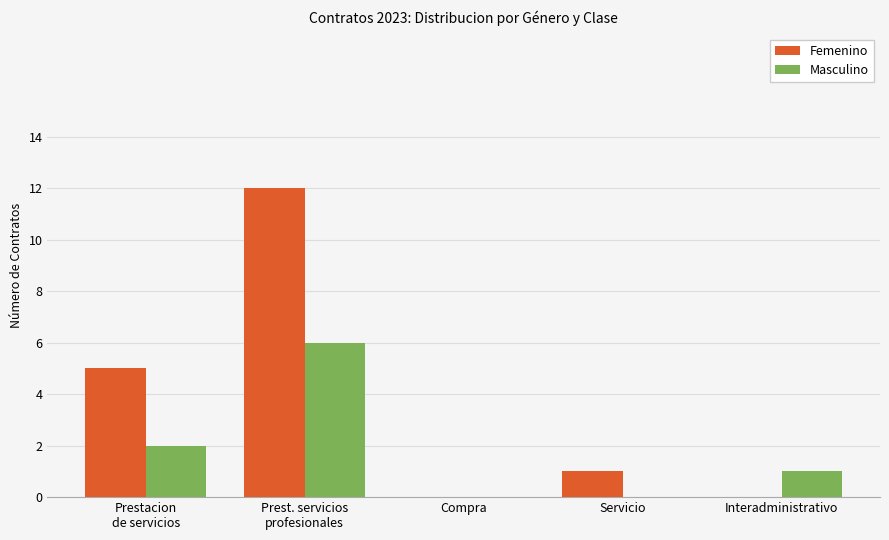

Count the number of categories in the chart.

5